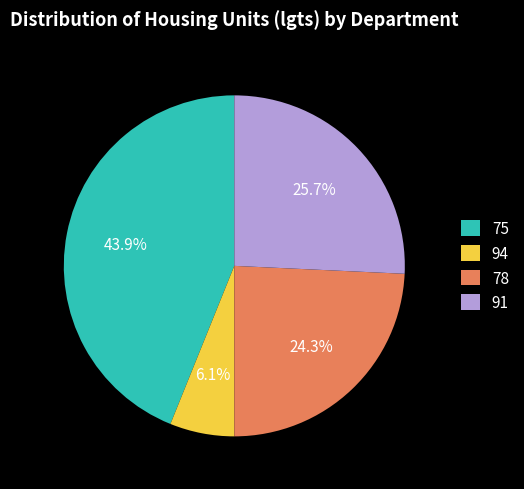

Does 94 represent more than half of the total?

No